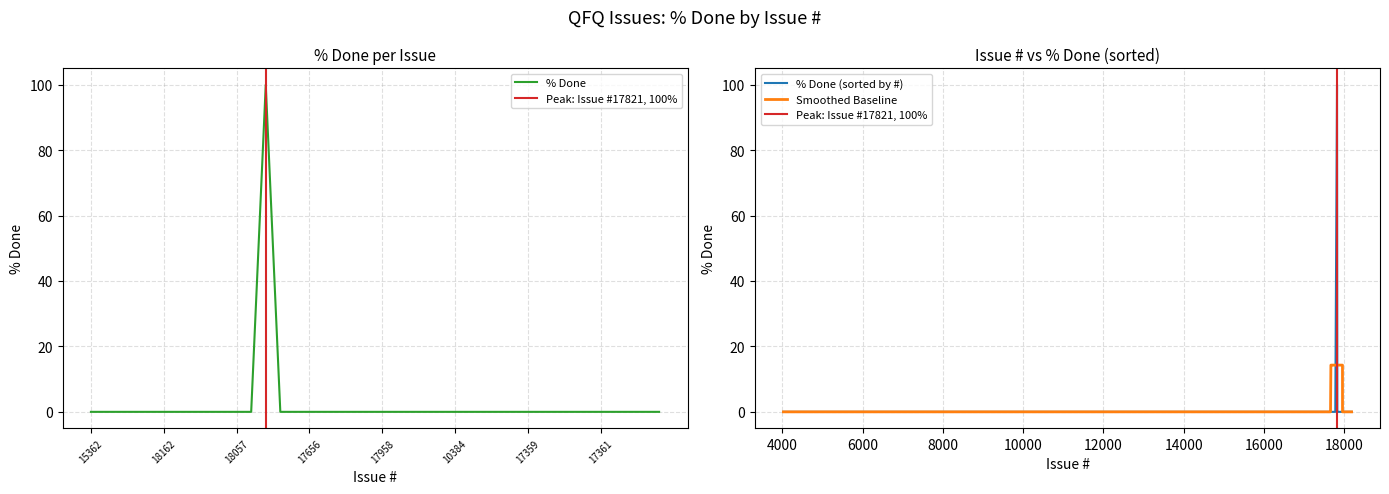

Reading left to right, transcribe all the data shown in this chart.

0	0	0	0	0	0	0	0	0	0	0	0	100	0	0	0	0	0	0	0	0	0	0	0	0	0	0	0	0	0	0	0	0	0	0	0	0	0	0	0